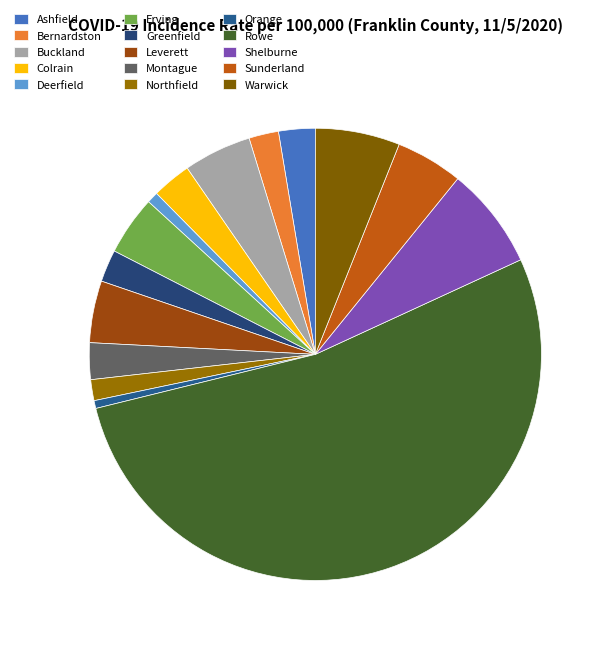

How many segments does this pie chart have?

15